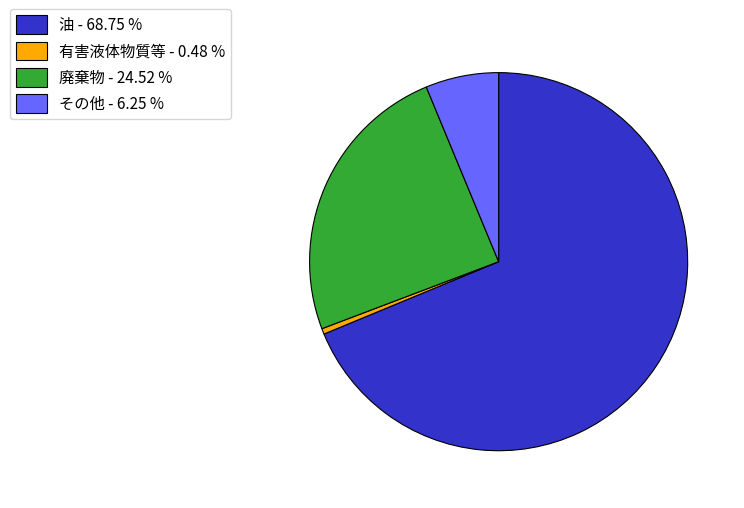

Which category has the biggest portion of the pie?

油